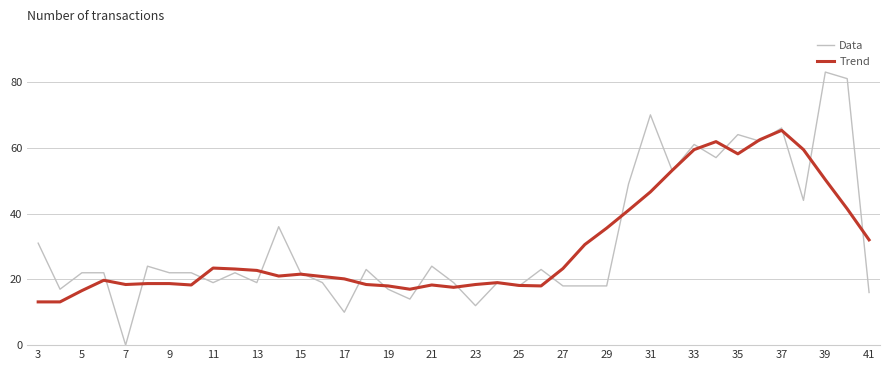

Which series has the widest spread of values?

Data